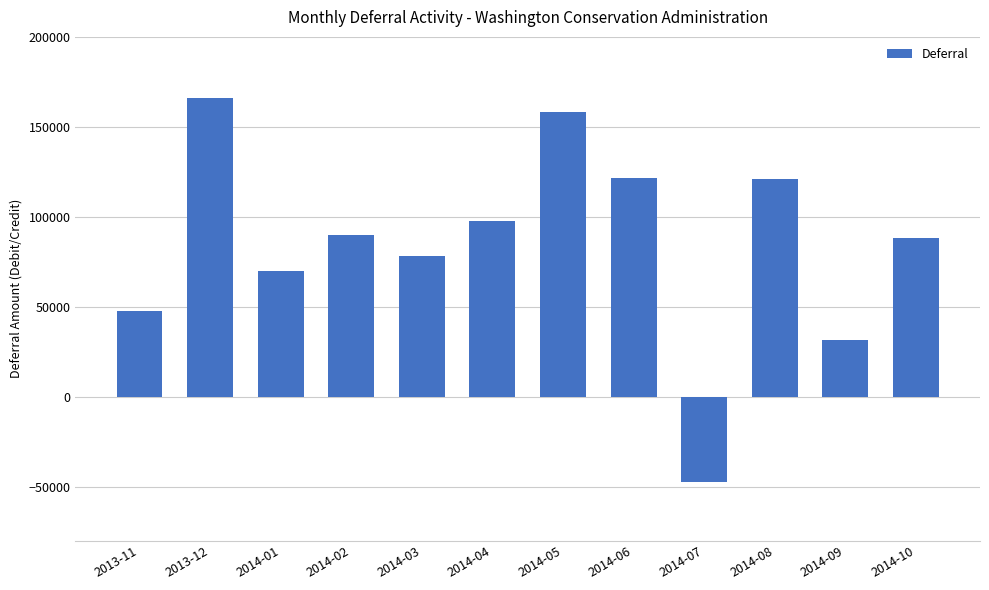

Between 2014-04 and 2014-01, which is larger?

2014-04